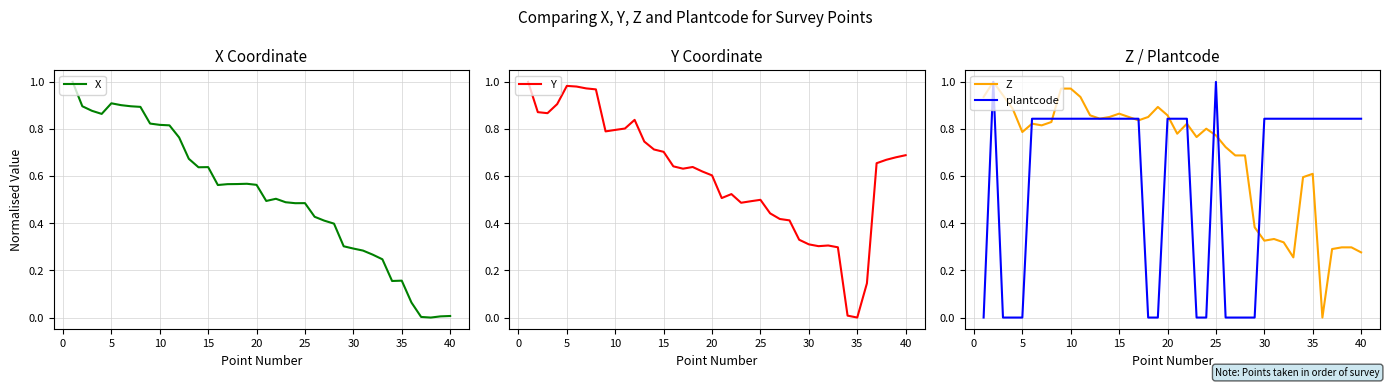

How many lines are shown in the chart?

4